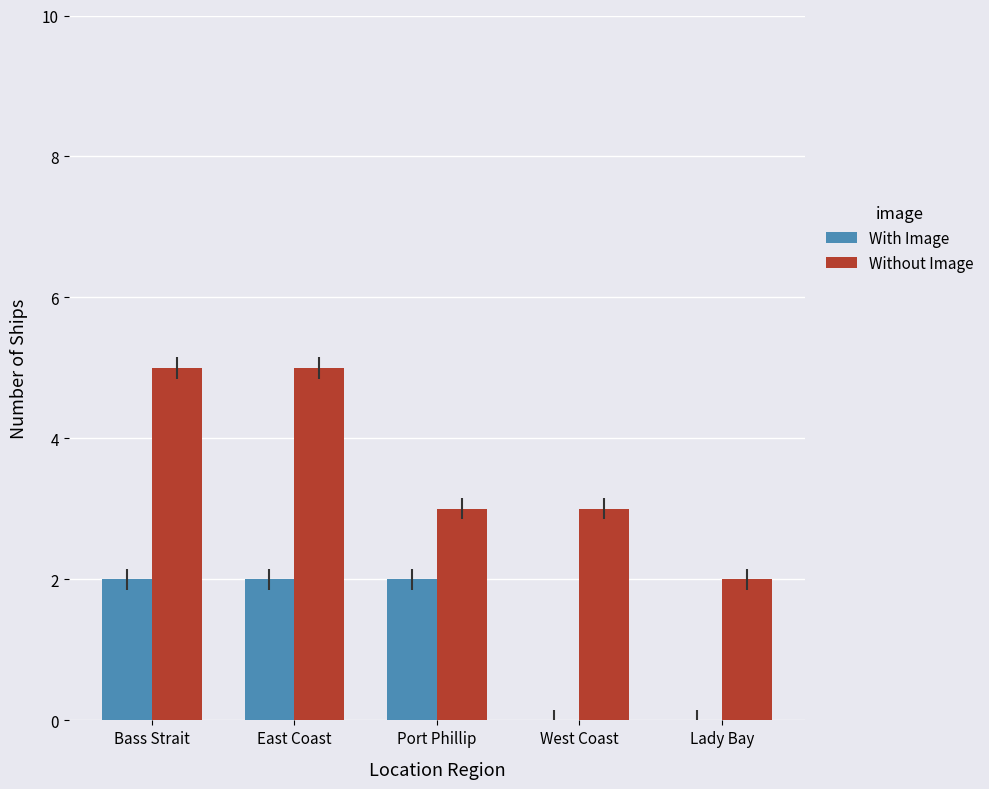

Between West Coast and Lady Bay, which series saw the biggest shift?

Without Image